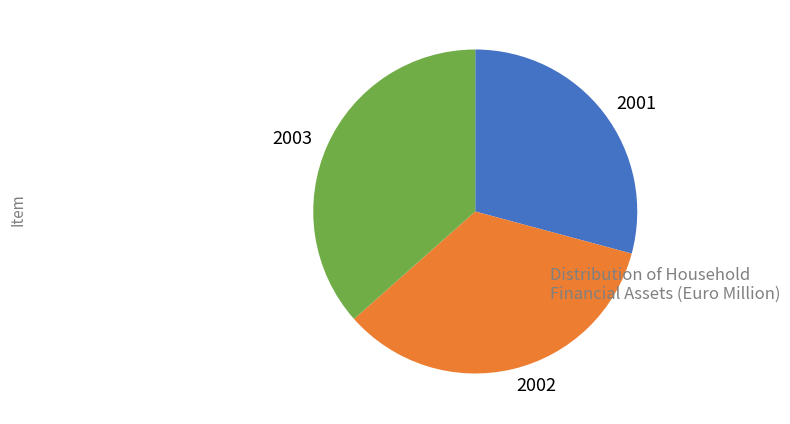

Rank the categories by value from highest to lowest.

2003, 2002, 2001